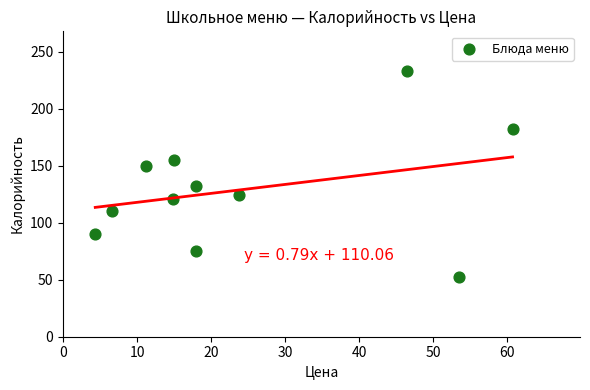

What is the average X value?

24.8